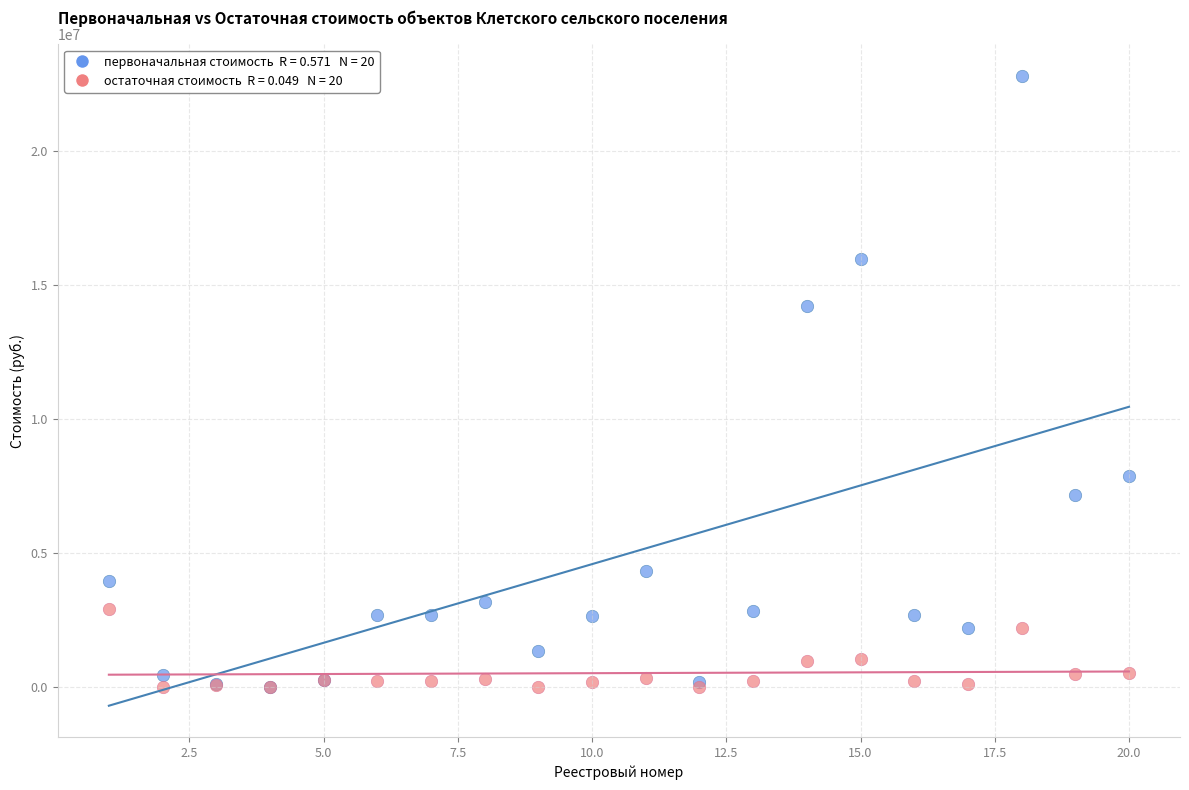

Across all series, what Y value is closest to 11407633?

14223955.0